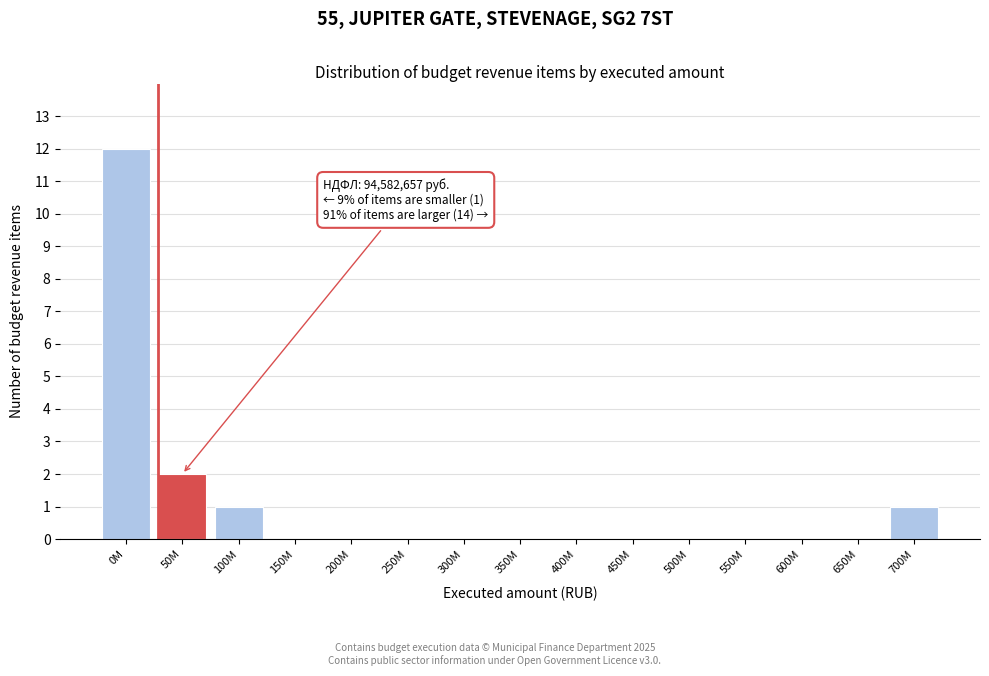

Reading left to right, what are all the values shown in this chart?

0M=12	50M=2	100M=1	150M=0	200M=0	250M=0	300M=0	350M=0	400M=0	450M=0	500M=0	550M=0	600M=0	650M=0	700M=1